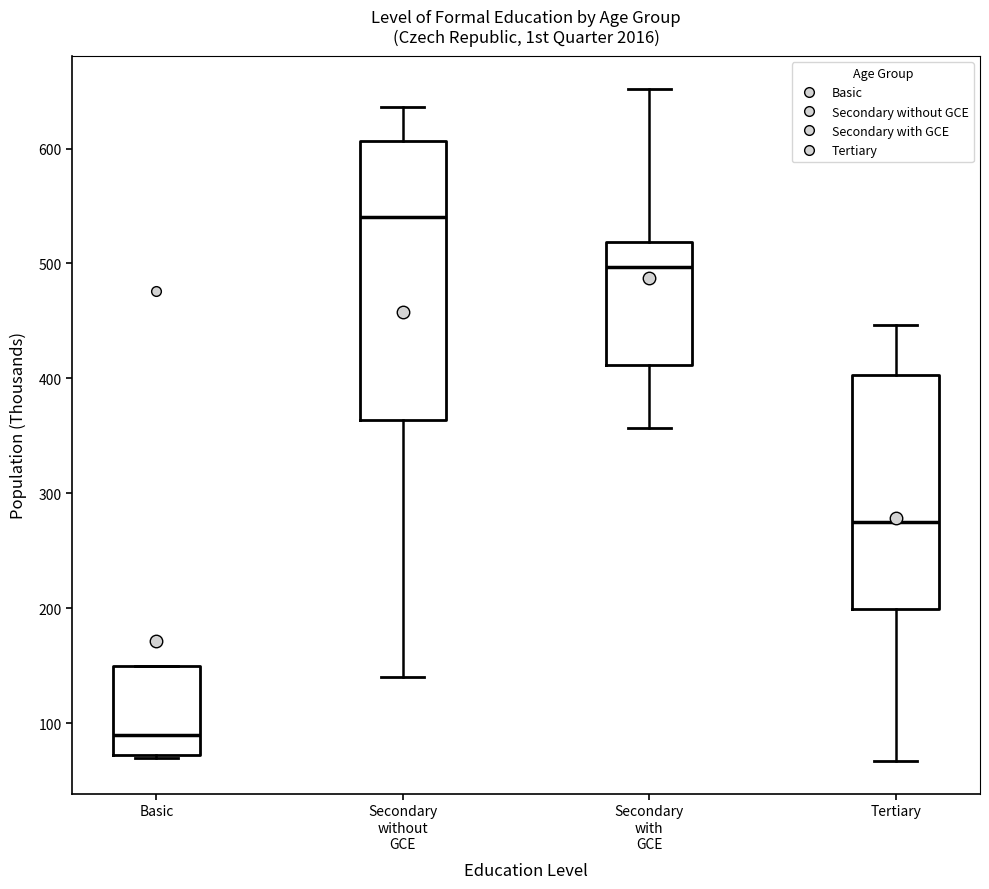

Reading left to right, read every box against the y-axis: the position of its median line, the range the box covers, and the ends of its whiskers. The values are not printed on the chart, so give them approximately, as read against the axis.

Basic: median 90, box 70 to 150, whiskers 70 (just below the box's lower edge) to 150
Secondary without GCE: median 540, box 360 to 610, whiskers 140 to 640
Secondary with GCE: median 500, box 410 to 520, whiskers 360 to 650
Tertiary: median 280, box 200 to 400, whiskers 70 to 450